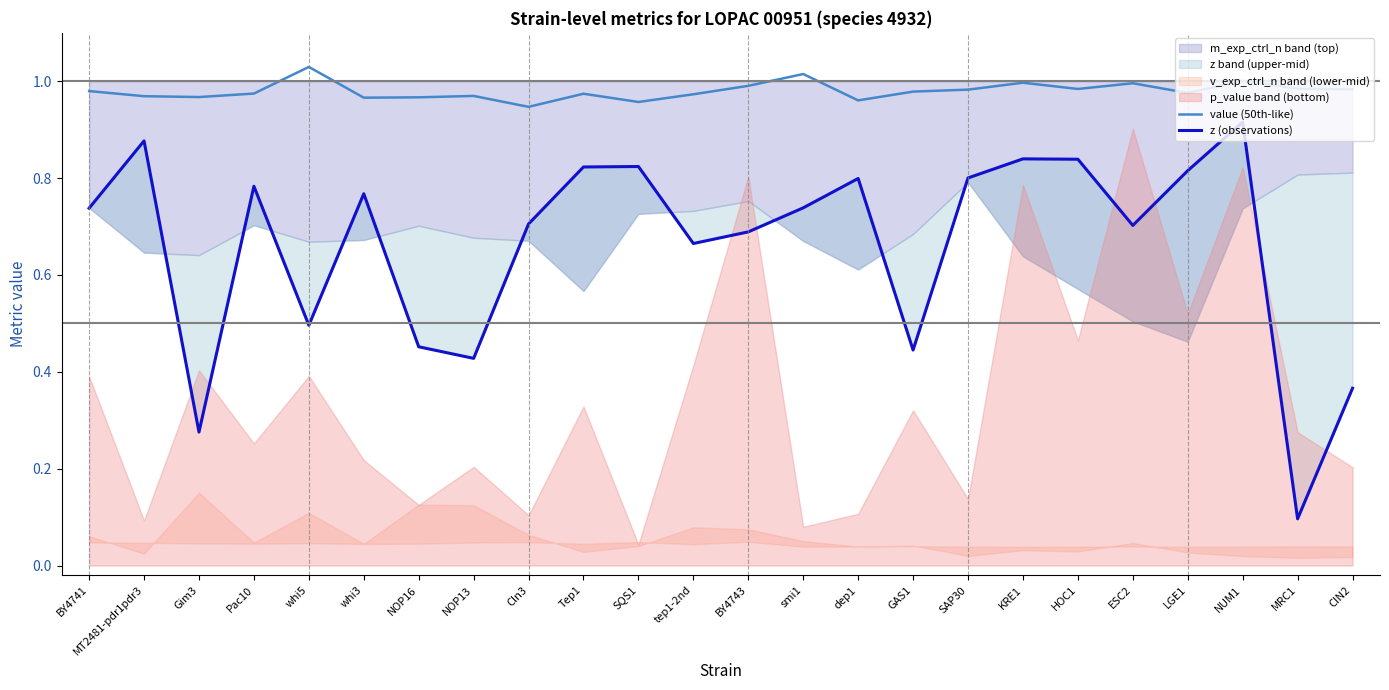

Which has a higher value, SQS1 or LGE1?

LGE1